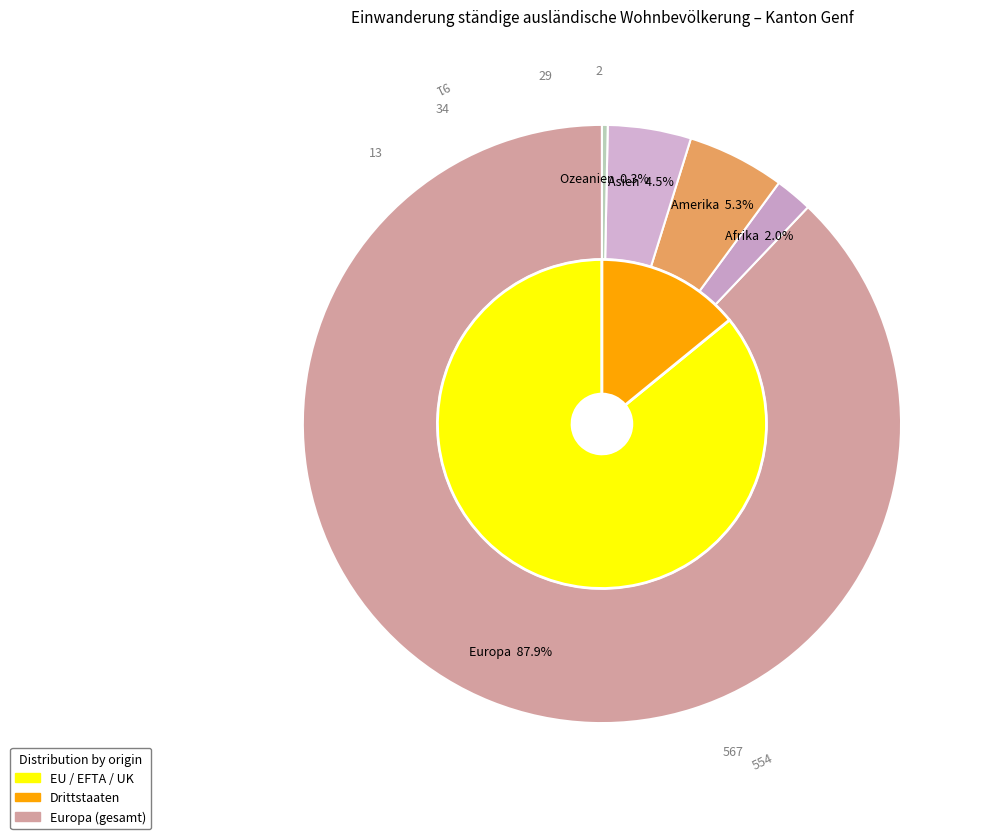

Do Asien and Europa together represent more than half of the pie?

Yes